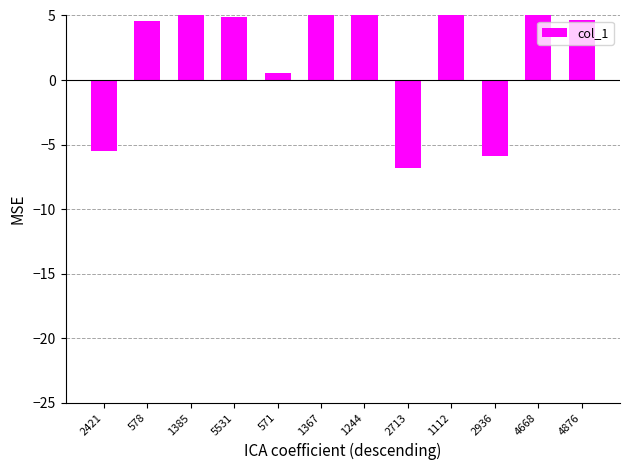

Reading right to left, extract all data points from this chart.

4876=4.6	4668=5.7	2936=-5.9	1112=6.5	2713=-6.8	1244=6.7	1367=7.3	571=0.5	5531=4.9	1385=7.3	578=4.6	2421=-5.5